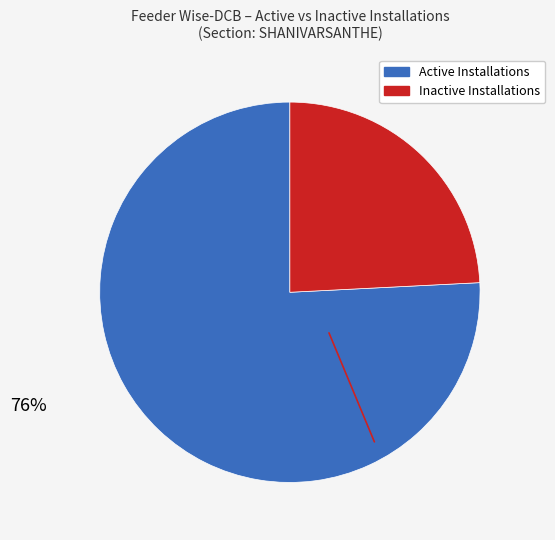

Is there a majority slice in this chart?

Yes